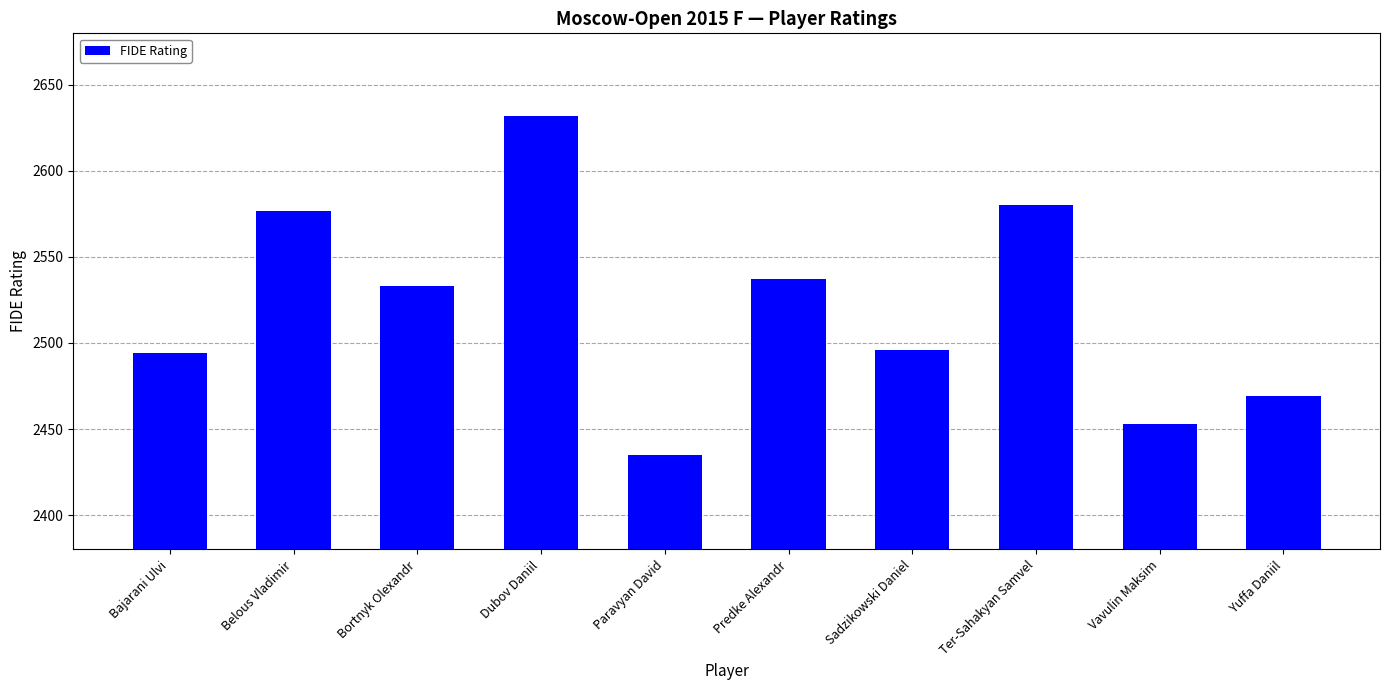

What is the label of the 2nd bar from the left?

Belous Vladimir